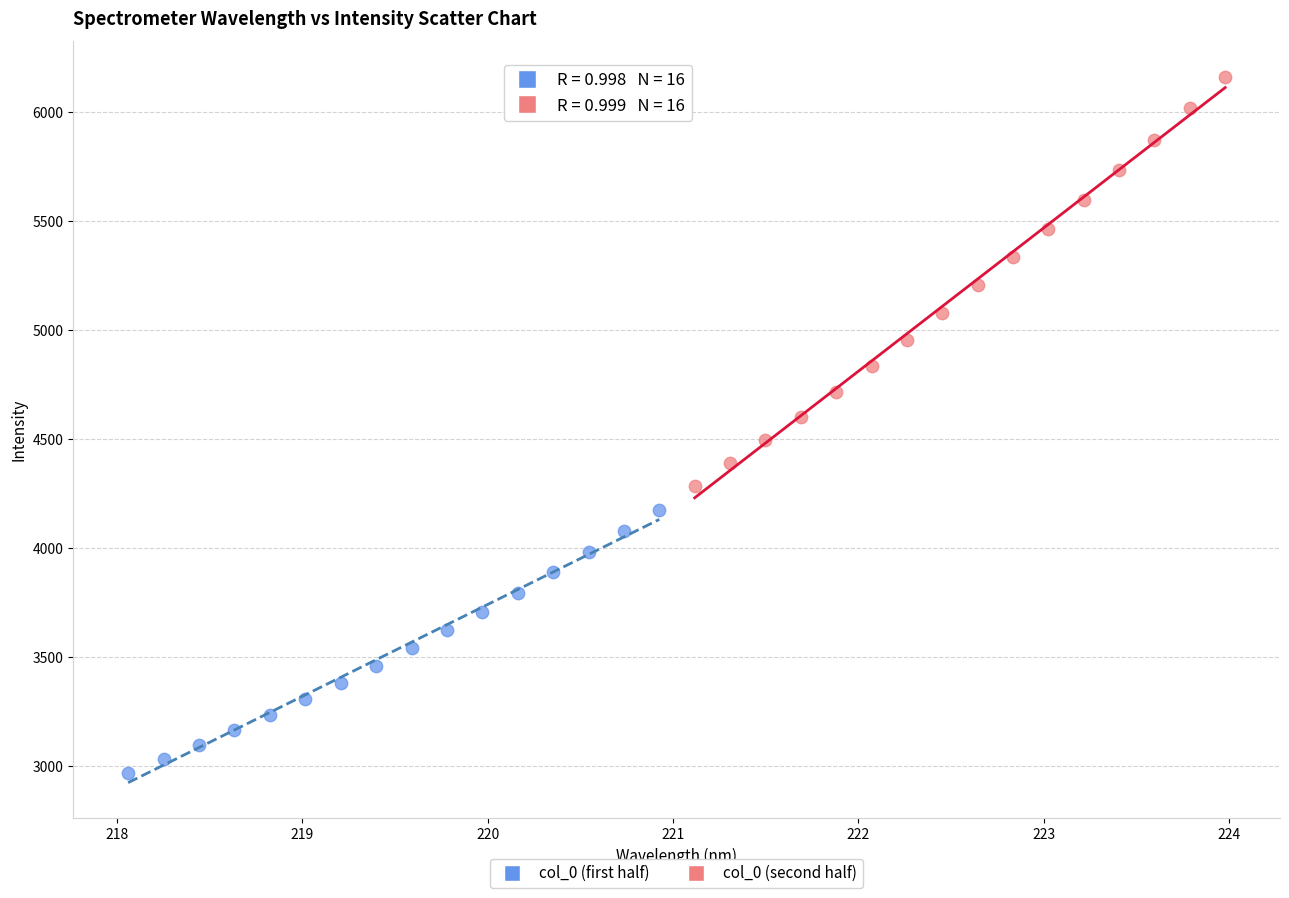

Which series reaches the maximum Y coordinate?

col_0 (second half)